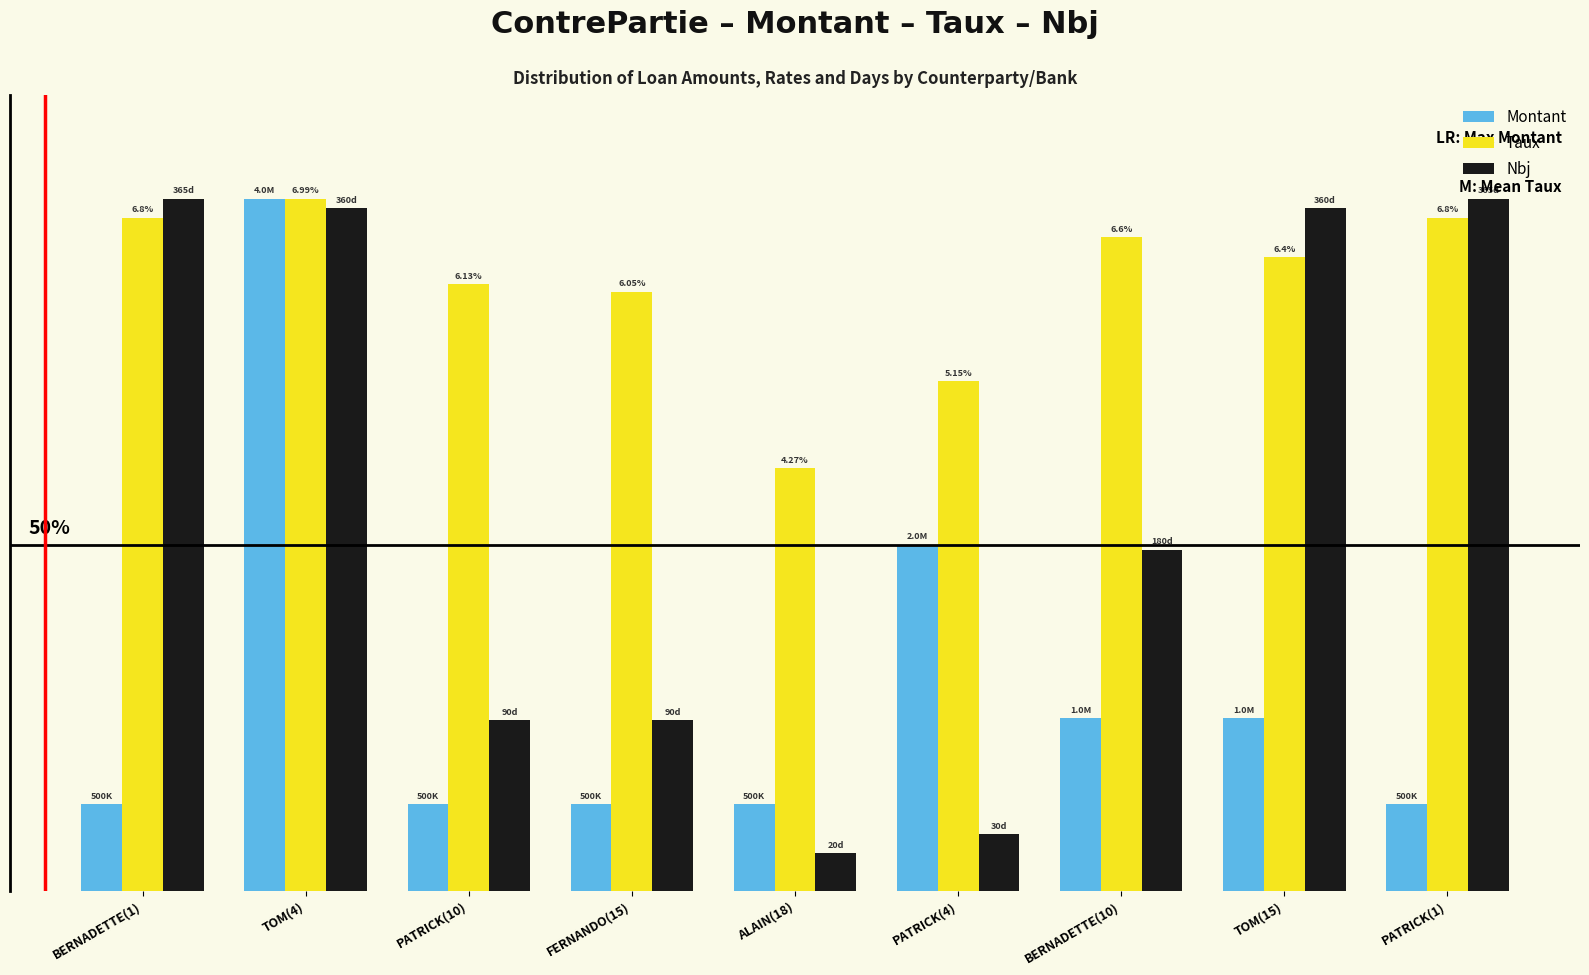

The Nbj series shows 100.0 at BERNADETTE(1). True or false?

True